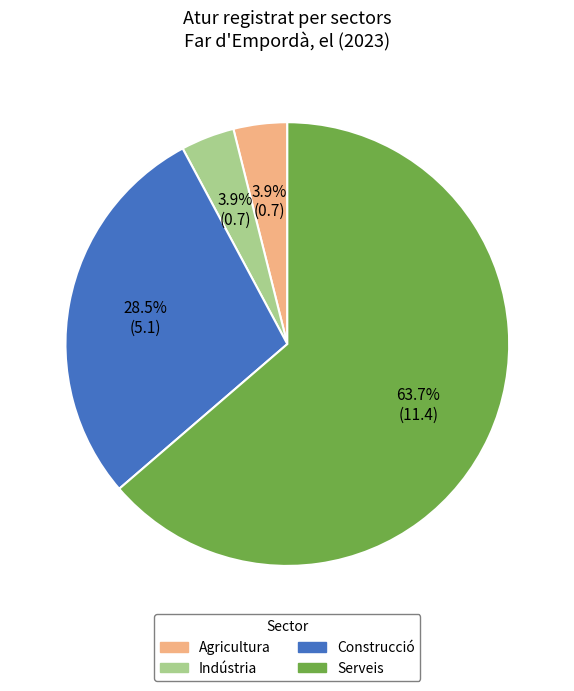

Does any single category account for the majority?

Yes